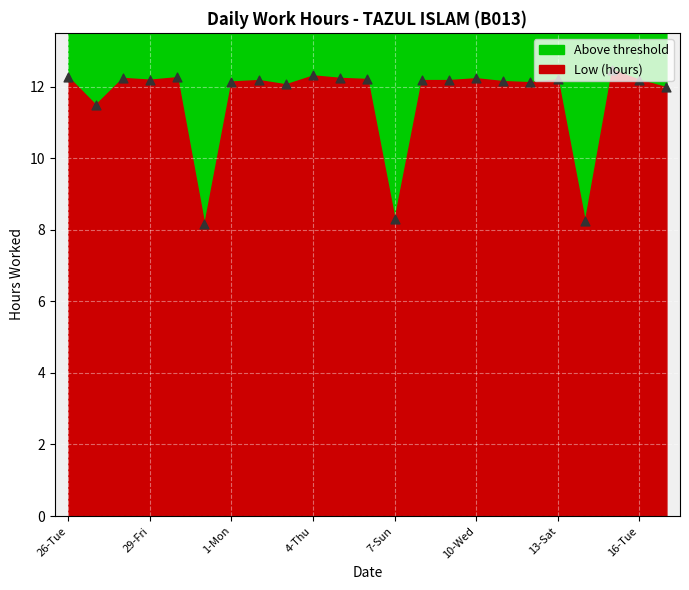

Between 5-Fri and 26-Tue, which is larger?

26-Tue